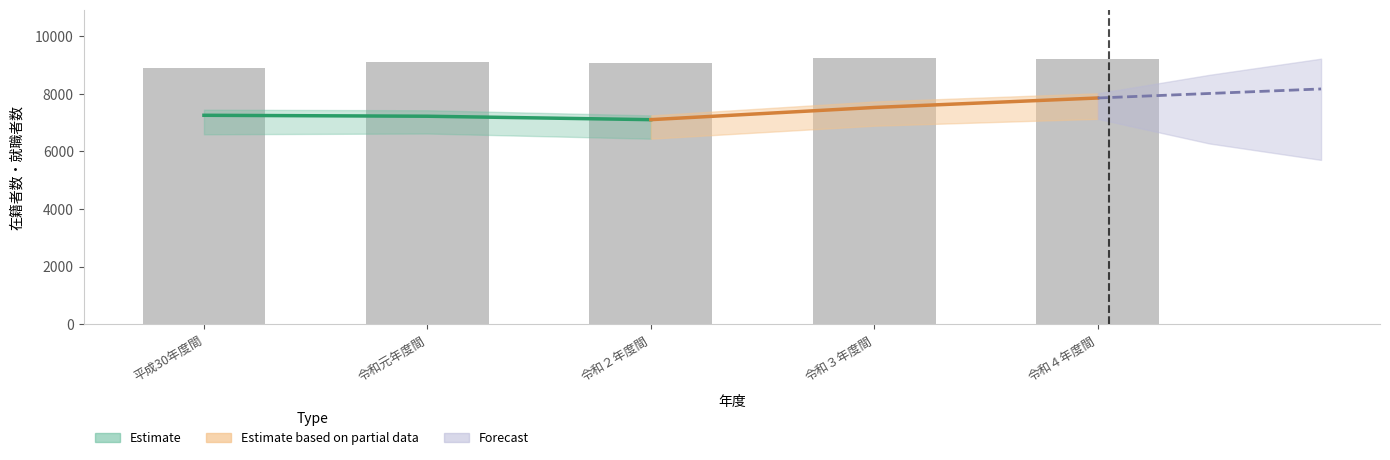

Reading left to right, what are all the values shown in this chart?

平成30年度間=8892	令和元年度間=9096	令和２年度間=9050	令和３年度間=9252	令和４年度間=9219